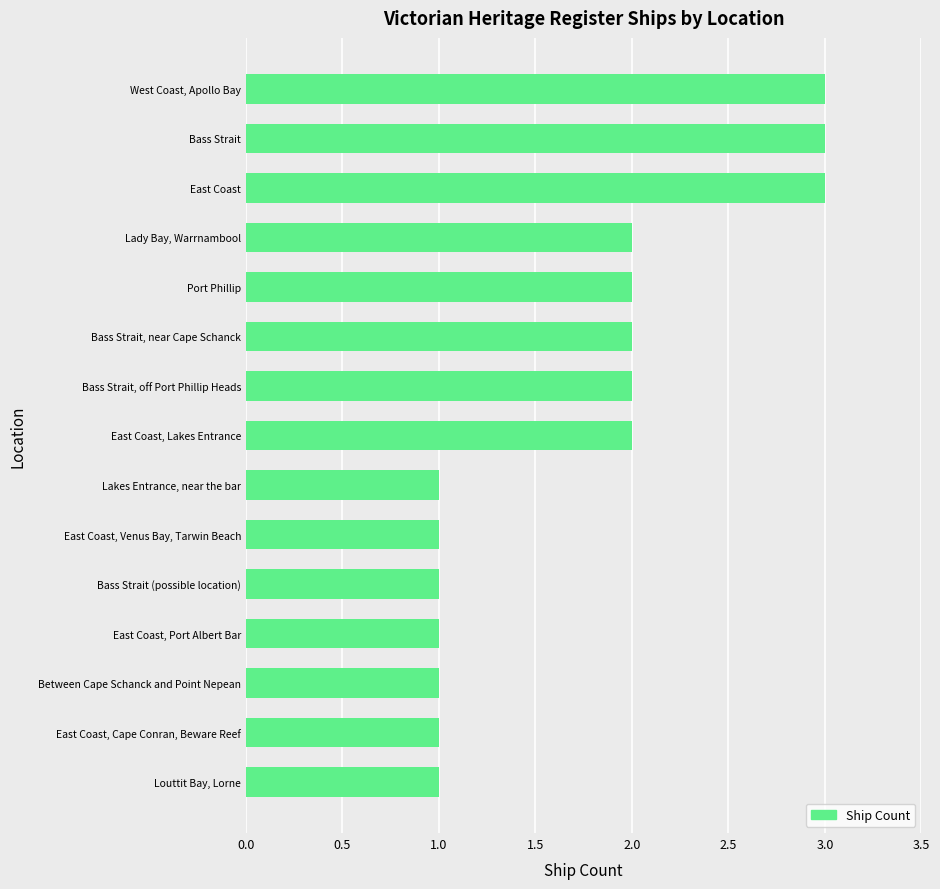

Does the chart contain any negative values?

No